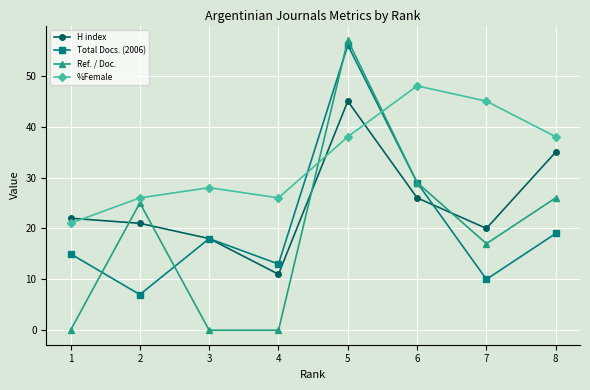

What is the difference between the second highest and second lowest values in the %Female series?

19